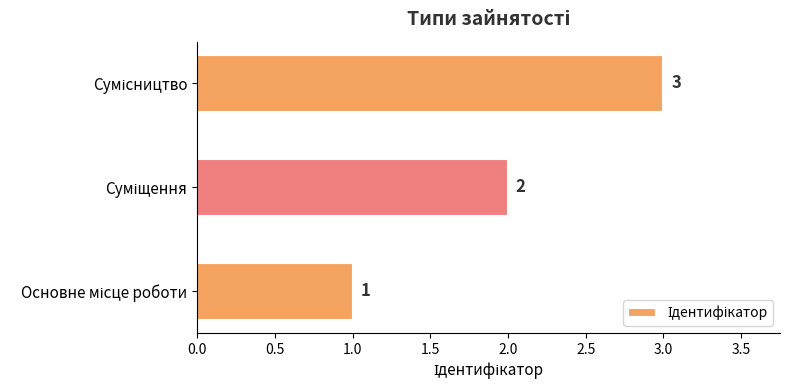

What is the greatest value displayed?

3